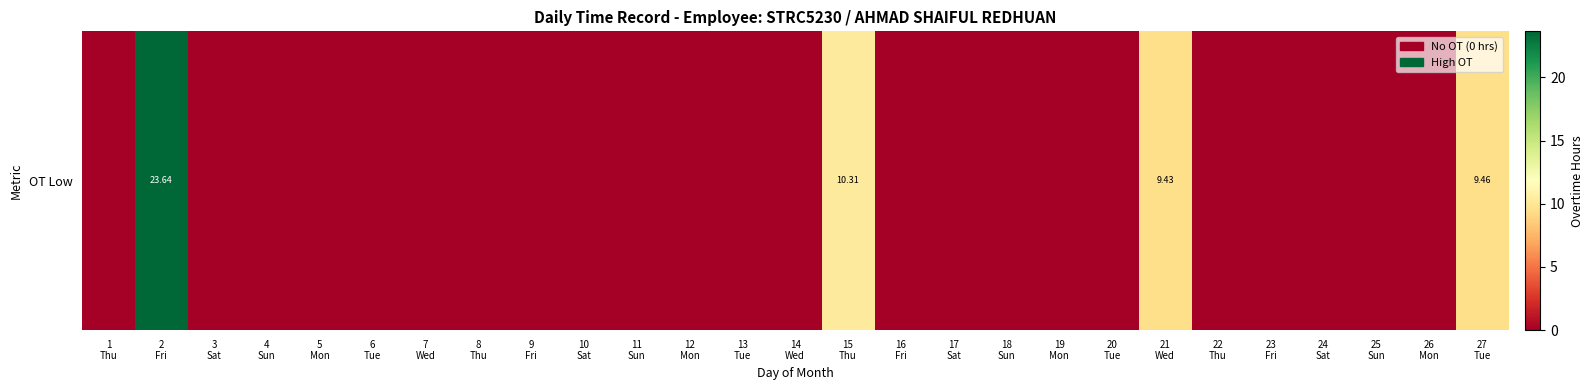

What is the average value?

2.0